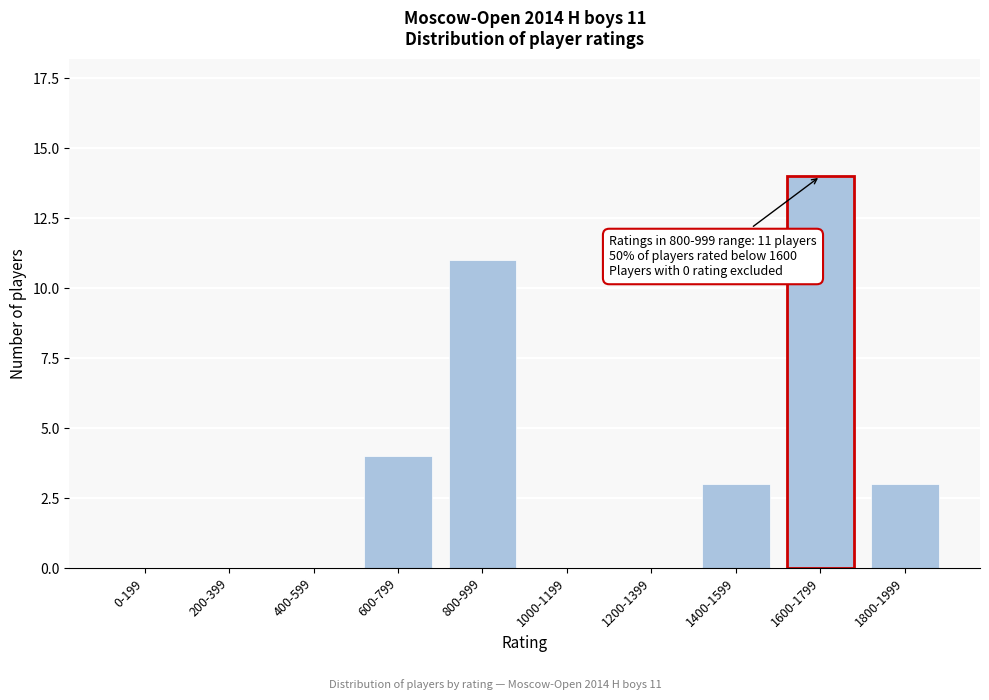

Reading right to left, extract all data points from this chart.

1800-1999=3	1600-1799=14	1400-1599=3	1200-1399=0	1000-1199=0	800-999=11	600-799=4	400-599=0	200-399=0	0-199=0